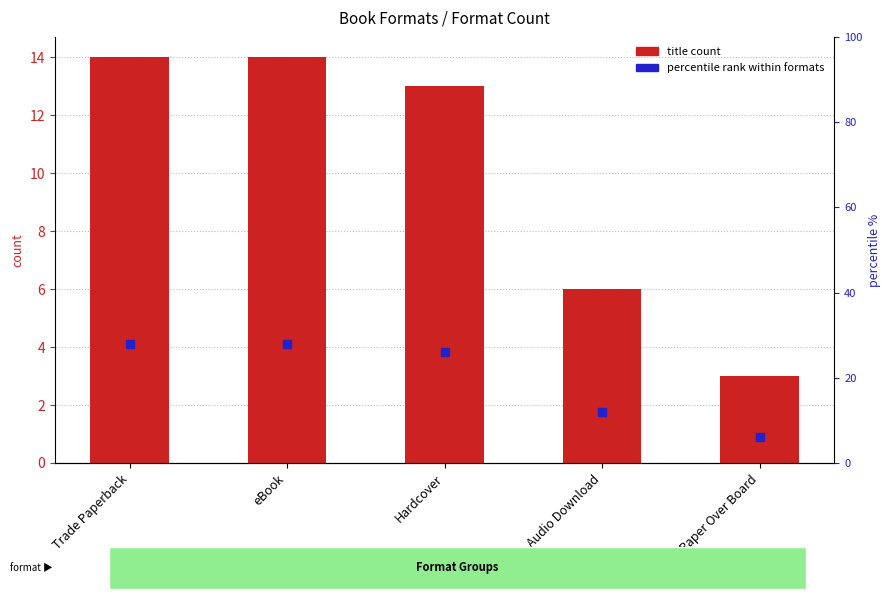

Which series has the largest Y range (max minus min)?

percentile rank within formats